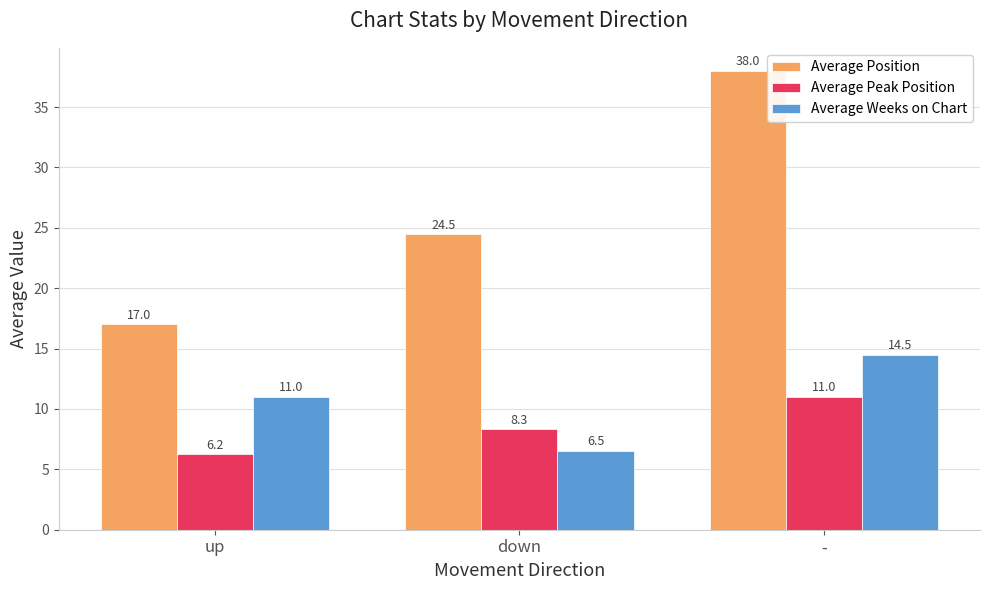

At which category is the sum across all series the highest?

-